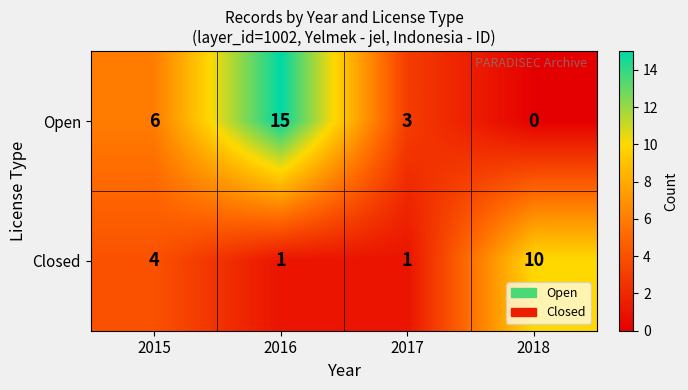

Is it true that Open equals 0 at 2018?

True